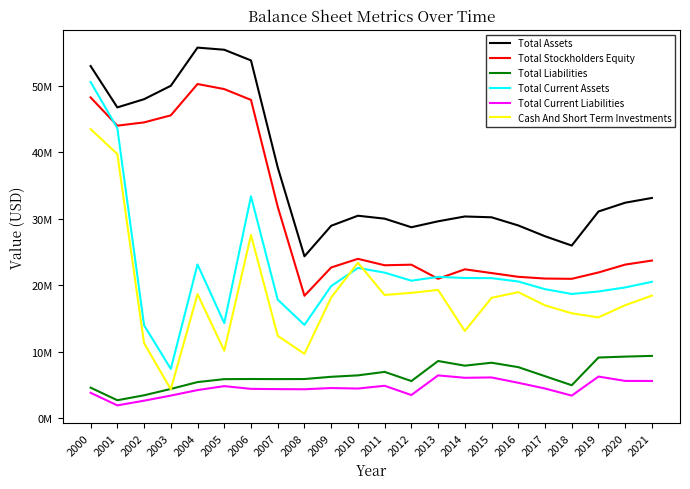

At how many categories does at least one series exceed 33469167?

8